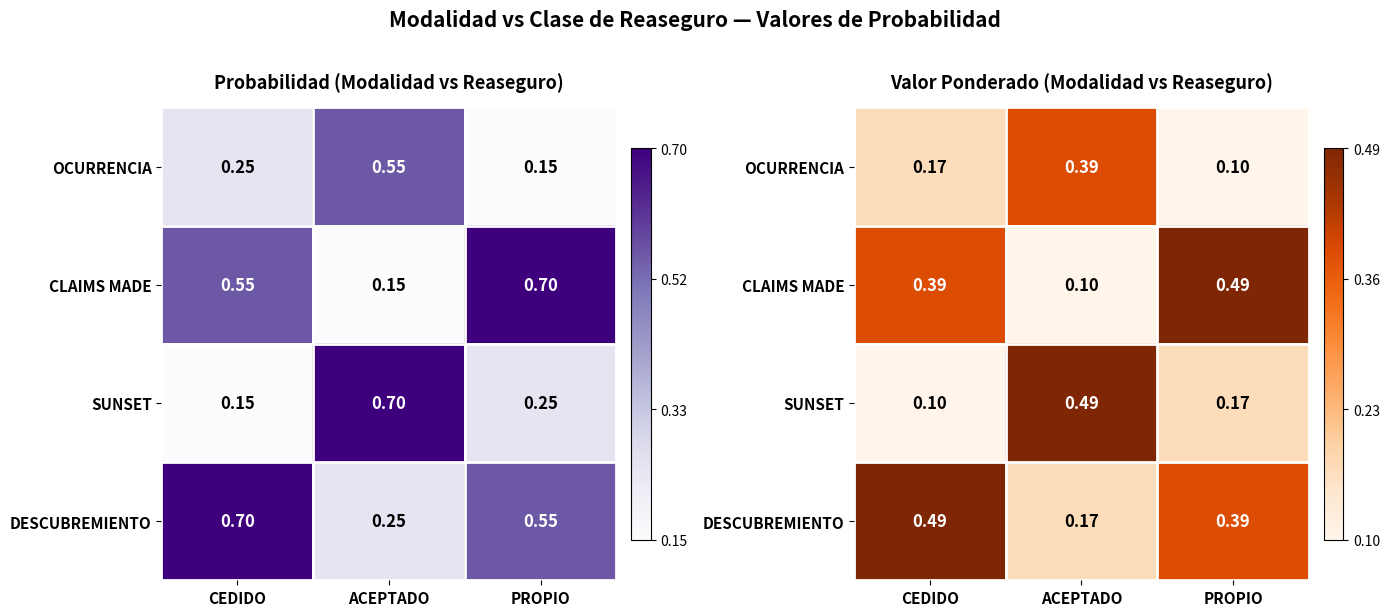

List the labels in order of DESCUBREMIENTO value, smallest first.

ACEPTADO, PROPIO, CEDIDO